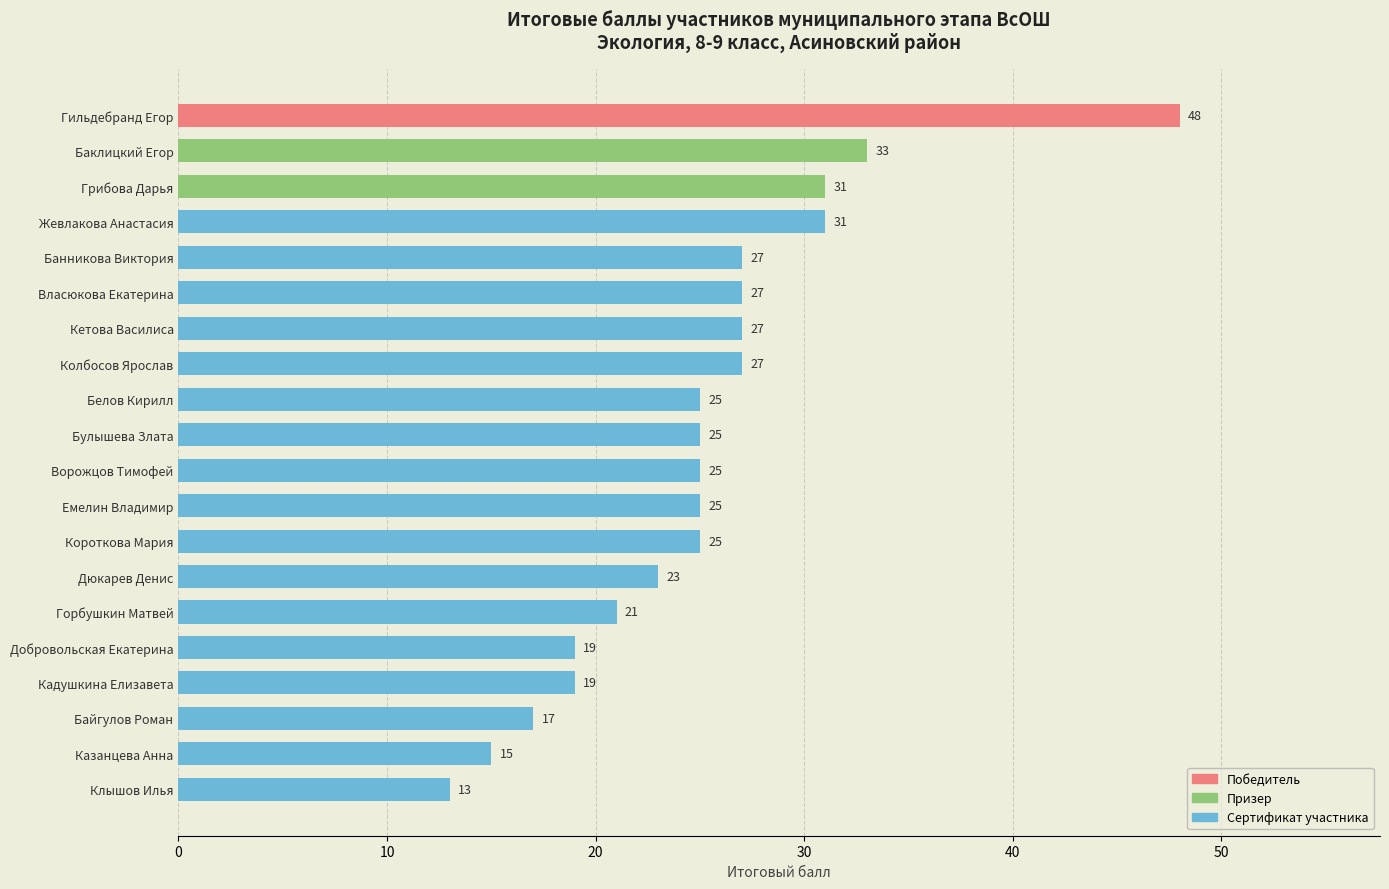

Reading bottom to top, transcribe all the data shown in this chart.

Клышов Илья=13	Казанцева Анна=15	Байгулов Роман=17	Кадушкина Елизавета=19	Добровольская Екатерина=19	Горбушкин Матвей=21	Дюкарев Денис=23	Короткова Мария=25	Емелин Владимир=25	Ворожцов Тимофей=25	Булышева Злата=25	Белов Кирилл=25	Колбосов Ярослав=27	Кетова Василиса=27	Власюкова Екатерина=27	Банникова Виктория=27	Жевлакова Анастасия=31	Грибова Дарья=31	Баклицкий Егор=33	Гильдебранд Егор=48